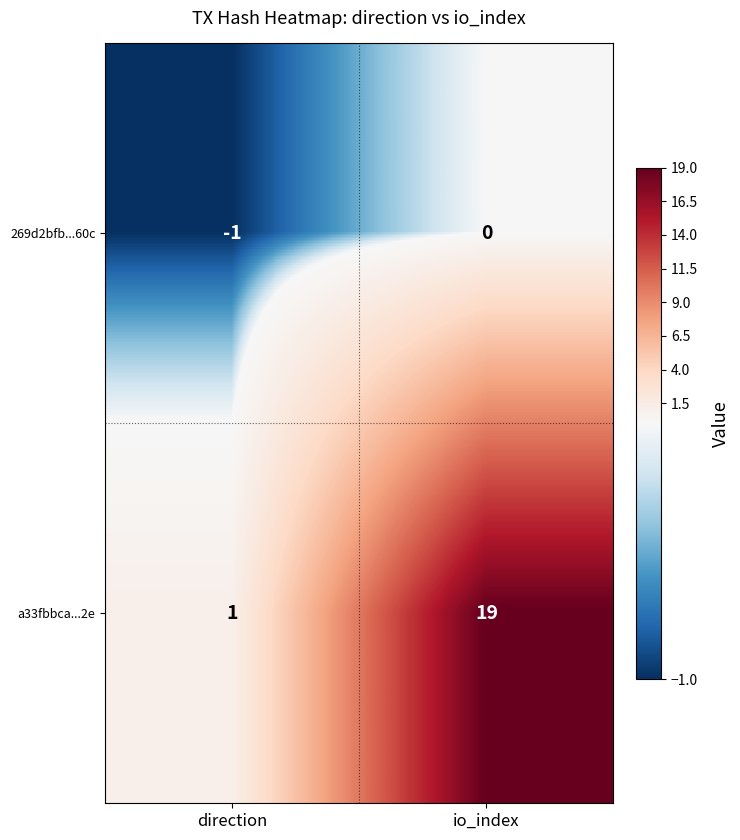

What is the sum of all a33fbbca...2e values?

20